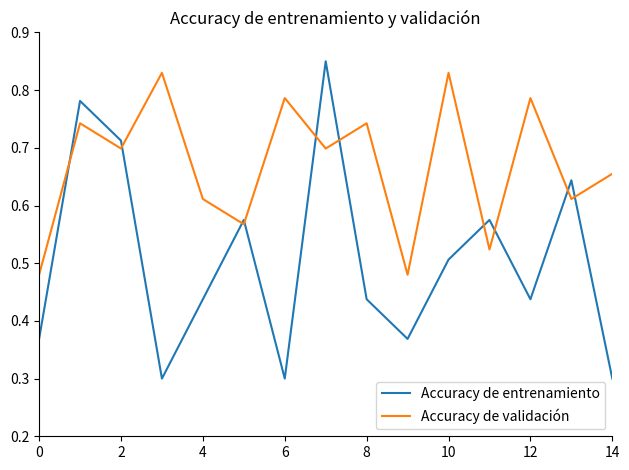

True or false: Accuracy de entrenamiento and Accuracy de validación cross at least once.

True